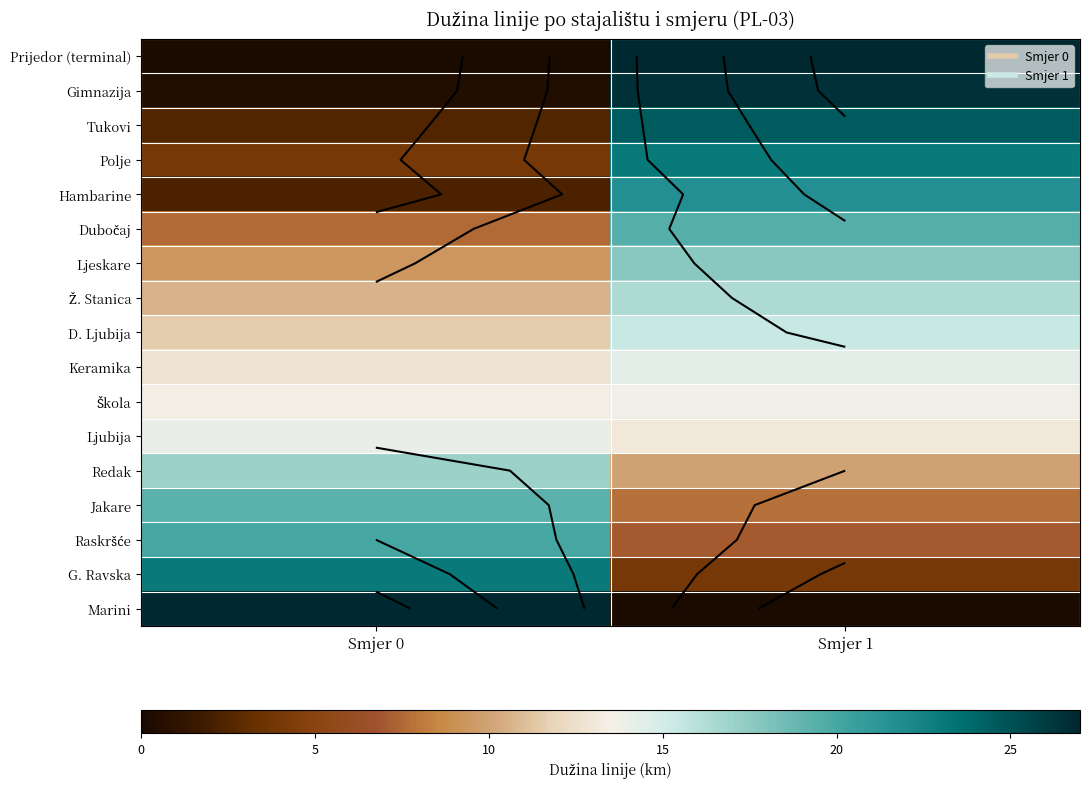

Between Smjer 1 and Smjer 0, which is larger?

Smjer 1